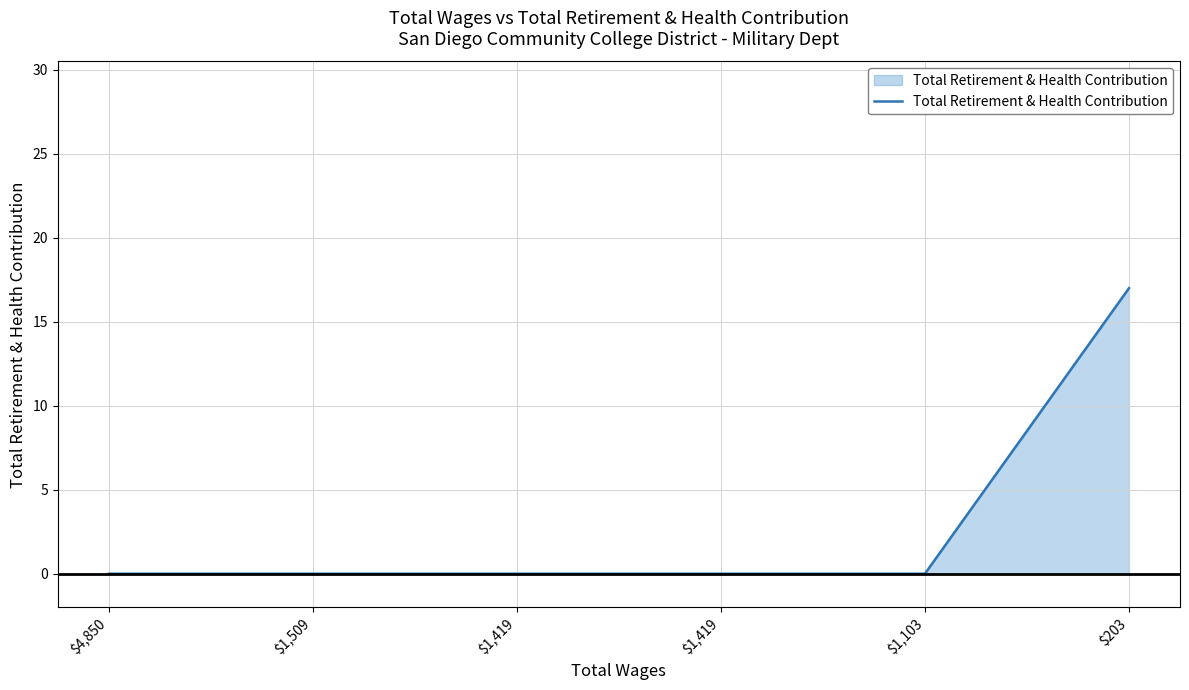

Rank the categories by value from lowest to highest.

$4,850, $1,509, $1,419, $1,419, $1,103, $203